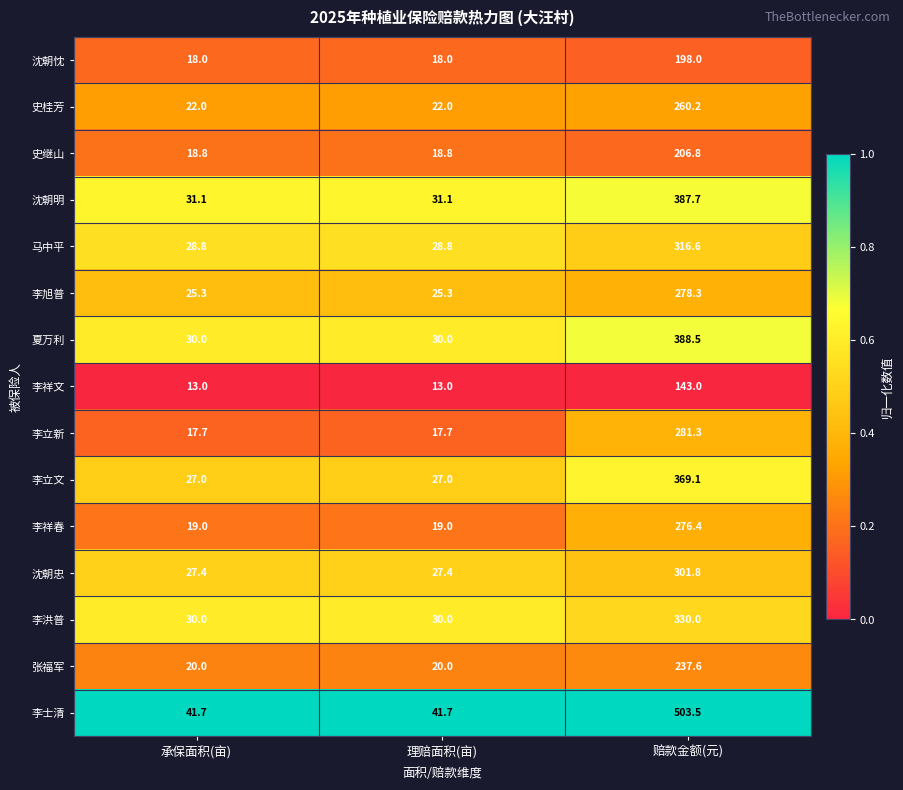

True or false: 张福军 has a value of 346.7 at 赔款金额(元).

False